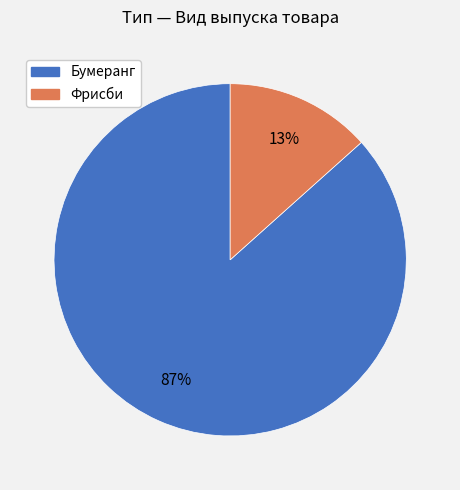

What percentage is the Бумеранг slice, to the nearest percent?

87%